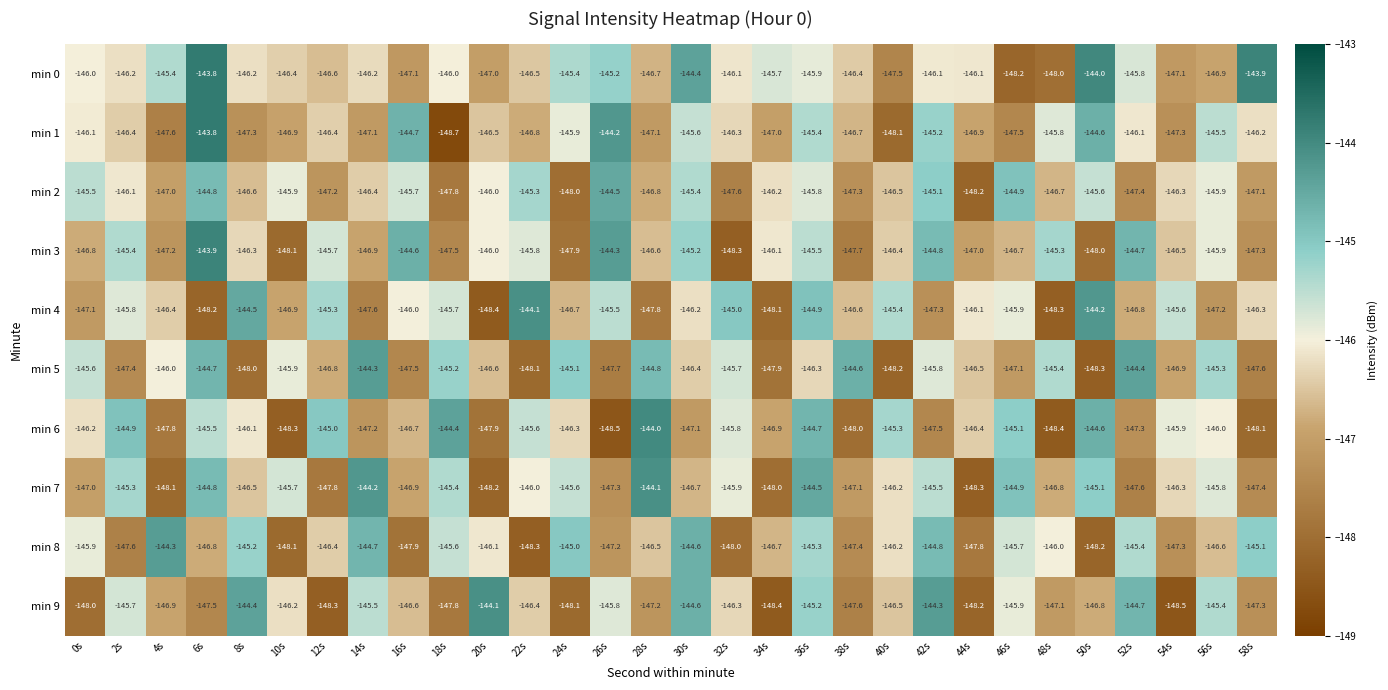

Which series has the largest range (max minus min)?

min 1